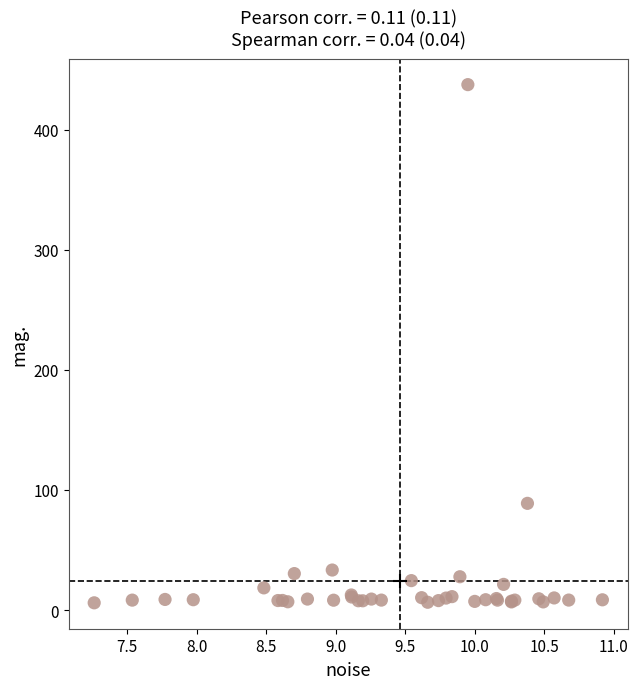

What Y value in the scatter plot is closest to 221?

88.9